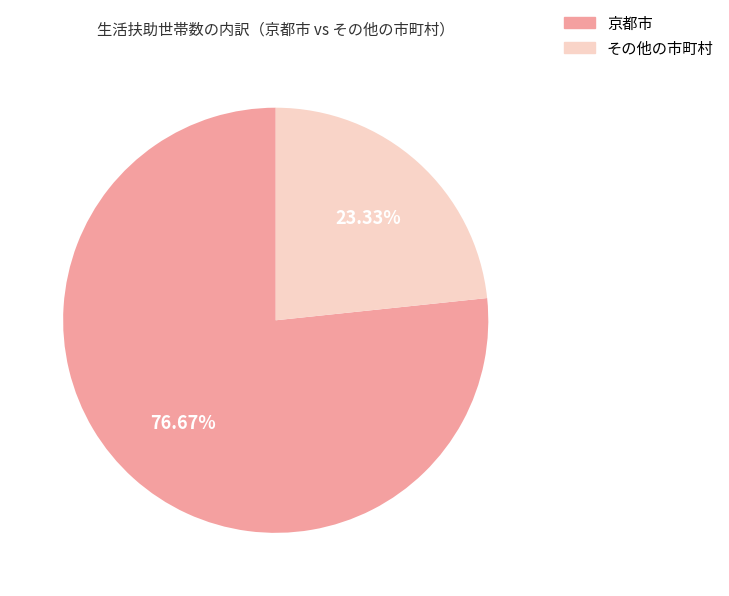

Which category has the smallest portion of the pie?

その他の市町村